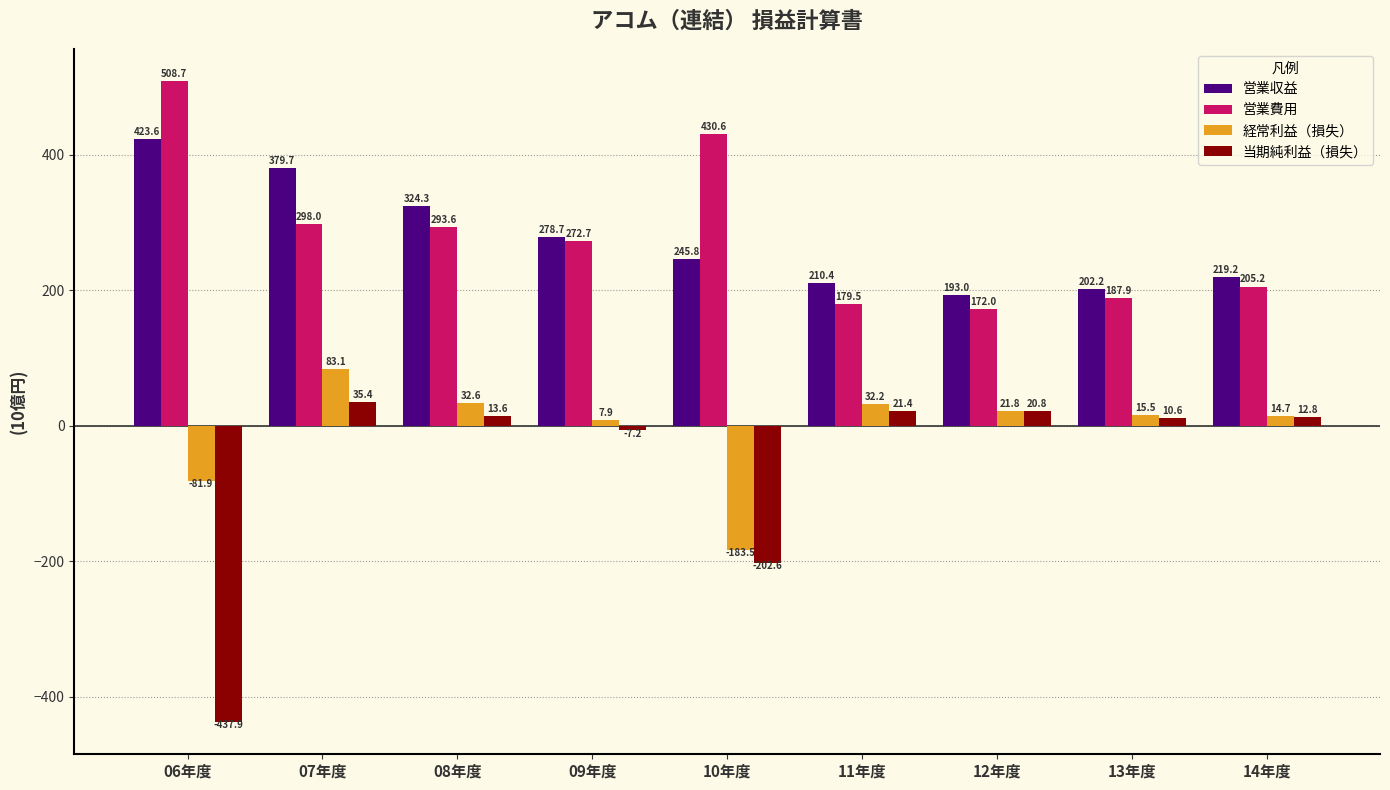

Reading left to right, extract all data points from this chart.

営業収益: 423.6	379.7	324.3	278.7	245.8	210.4	193.0	202.2	219.2
営業費用: 508.7	298.0	293.6	272.7	430.6	179.5	172.0	187.9	205.2
経常利益（損失）: -81.9	83.1	32.6	7.9	-183.5	32.2	21.8	15.5	14.7
当期純利益（損失）: -437.9	35.4	13.6	-7.2	-202.6	21.4	20.8	10.6	12.8